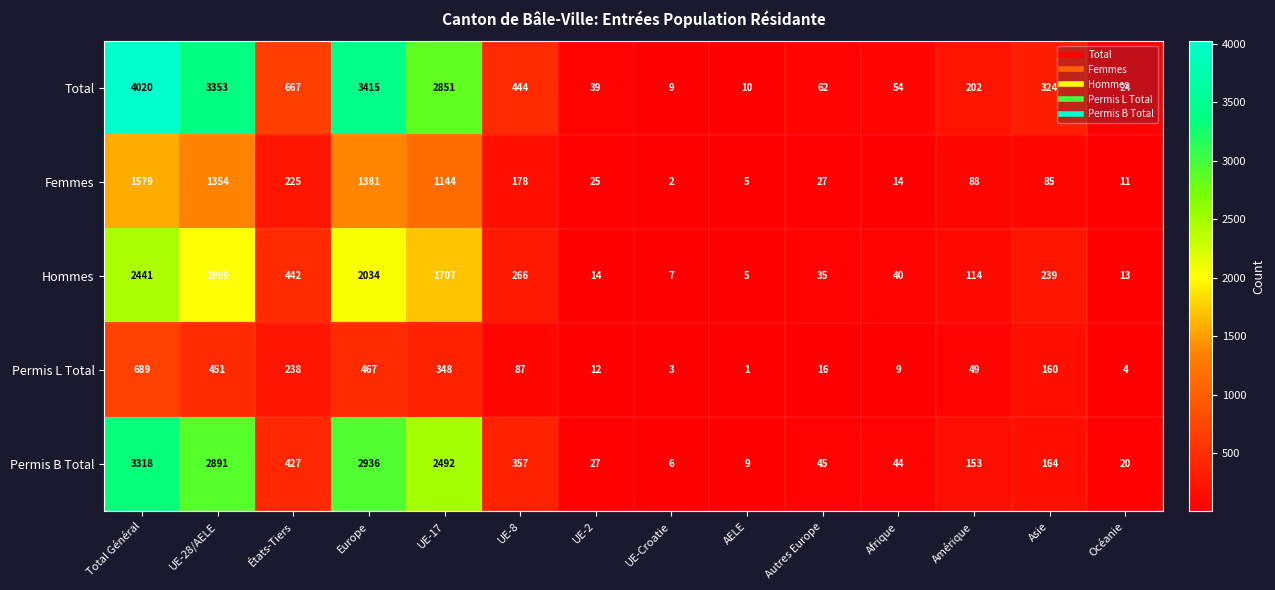

Count the number of data series in this chart.

5